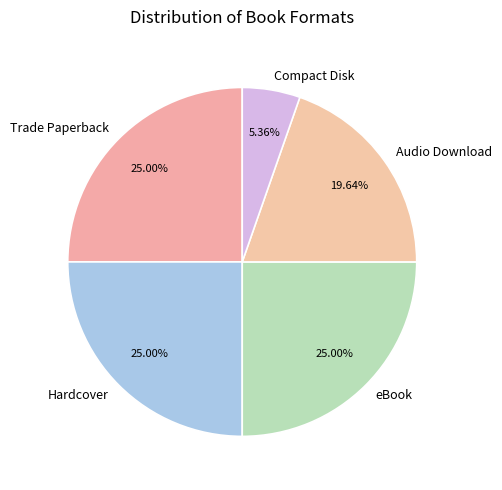

The Audio Download slice represents 20% of the pie. True or false?

True